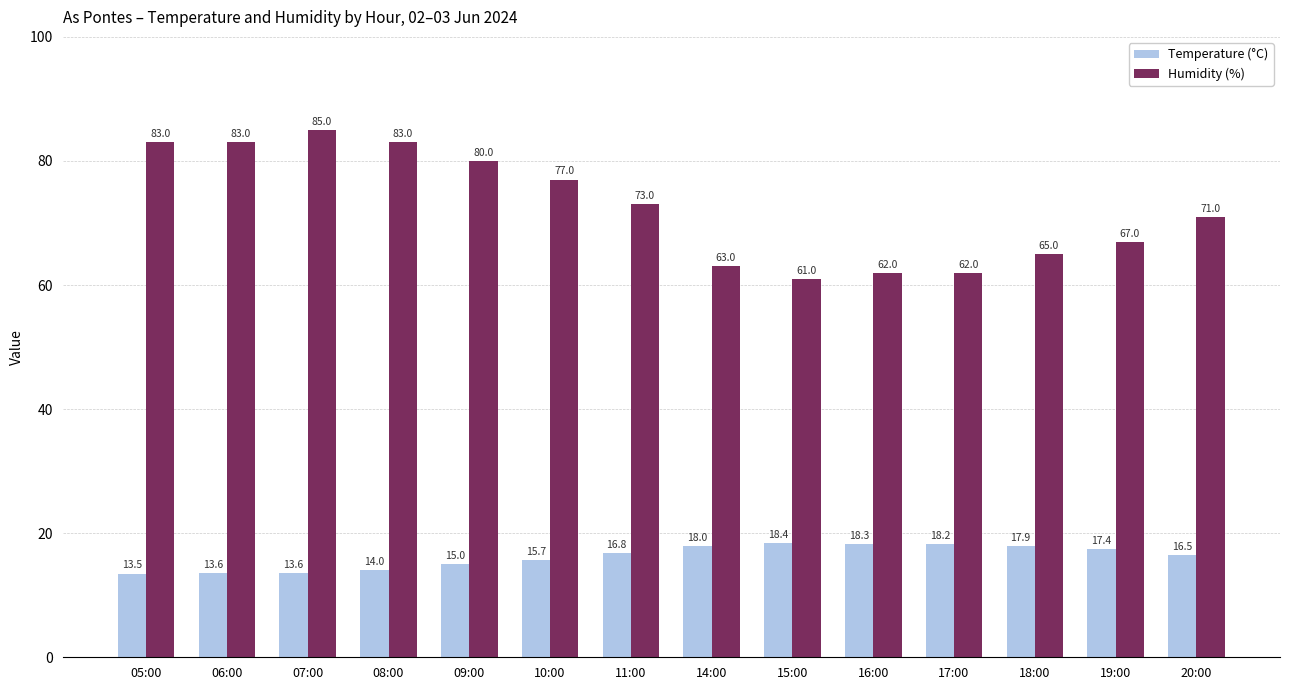

How many groups of bars are there?

14